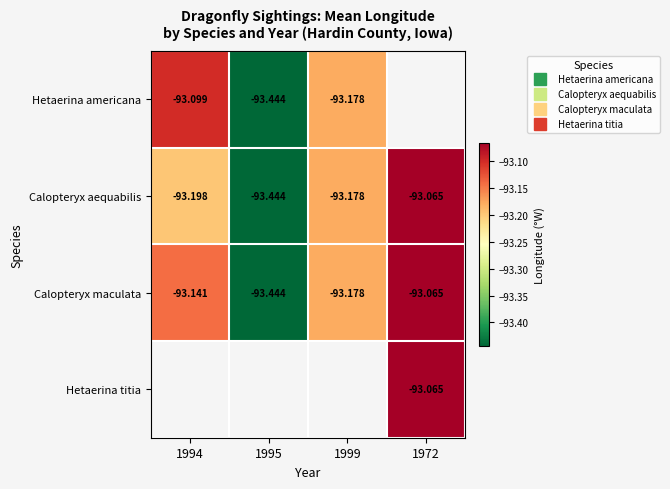

Rank the series by their average value, from lowest to highest.

Hetaerina americana, Calopteryx aequabilis, Calopteryx maculata, Hetaerina titia